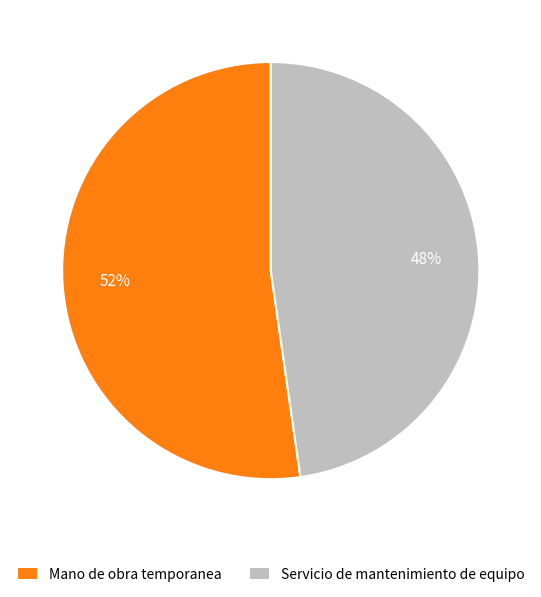

Is it true that Mano de obra temporanea is 59% of the pie?

False